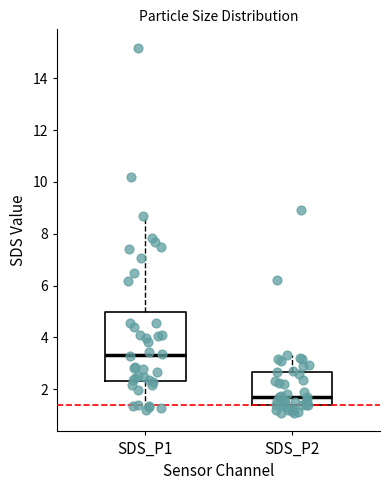

Reading left to right, read every box against the y-axis: the position of its median line, the range the box covers, and the ends of its whiskers. The values are not printed on the chart, so give them approximately, as read against the axis.

SDS_P1: median 3.4, box 2.4 to 5.0, whiskers 1.2 to 8.6
SDS_P2: median 1.8, box 1.4 to 2.6, whiskers 1.0 to 3.4